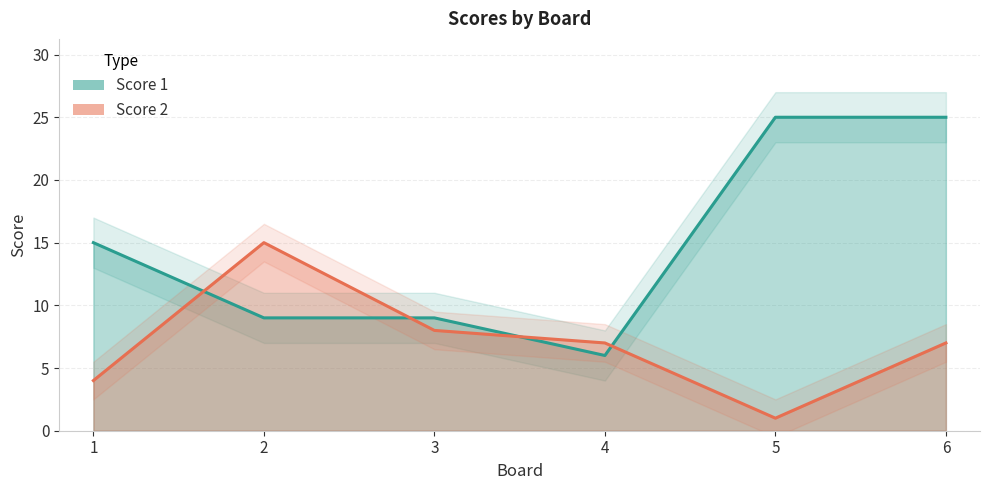

How many interior local valleys does the Score 1 series have?

1